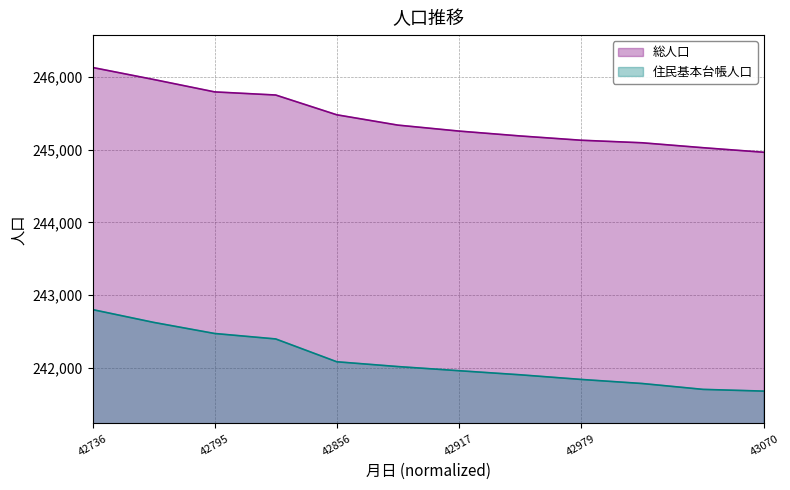

Rank the series by their maximum value, from highest to lowest.

総人口, 住民基本台帳人口